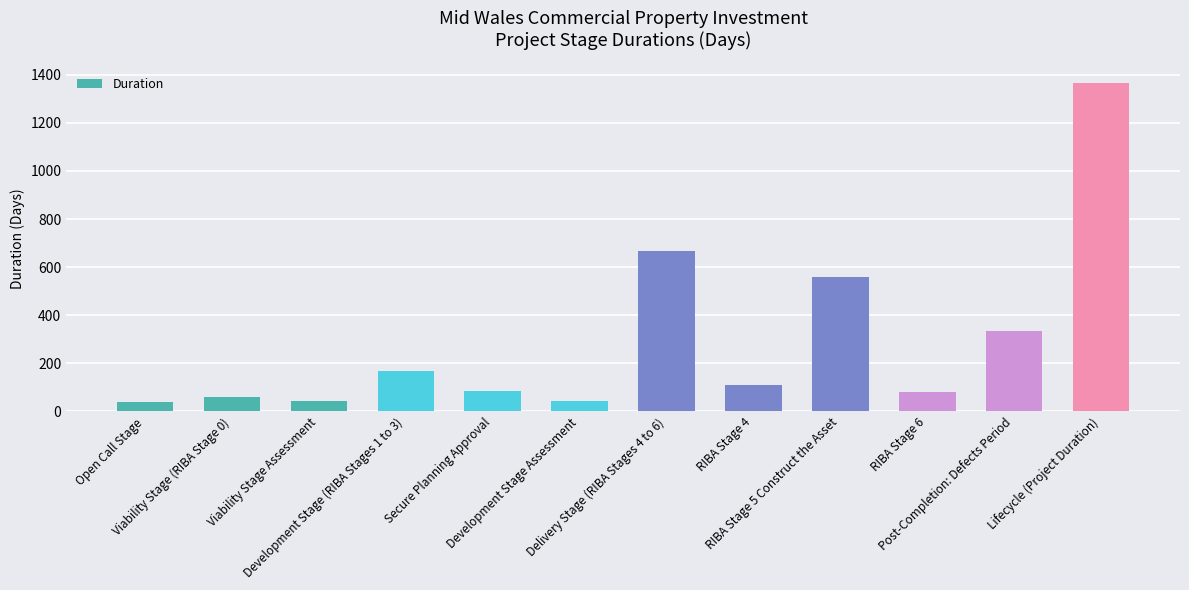

Read the value at RIBA Stage 6, to the nearest 100.

100